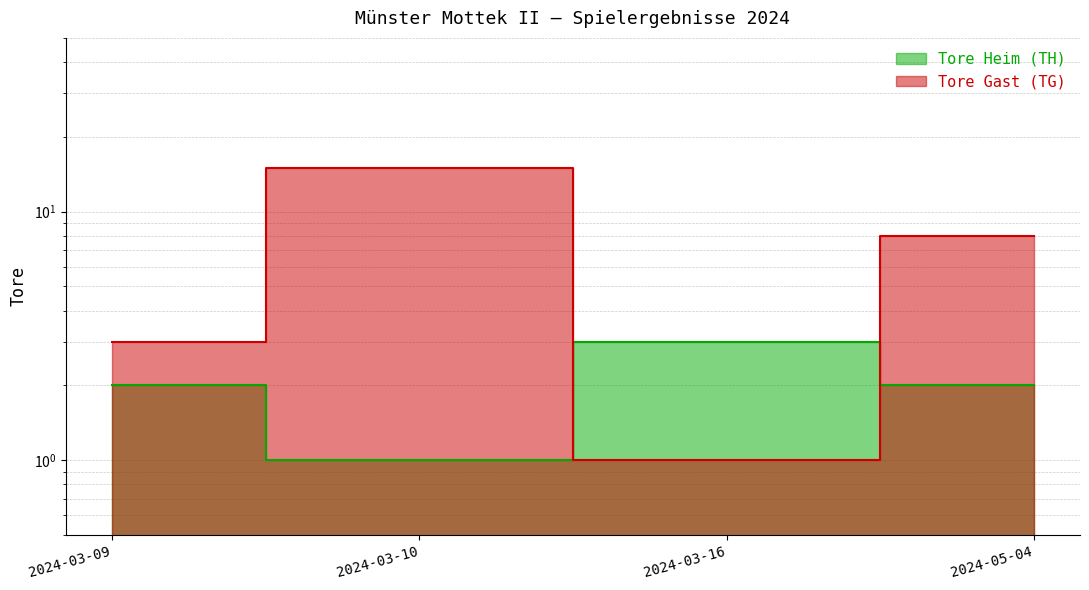

In Tore Gast (TG), how many points are higher than both neighbors (excluding endpoints)?

1